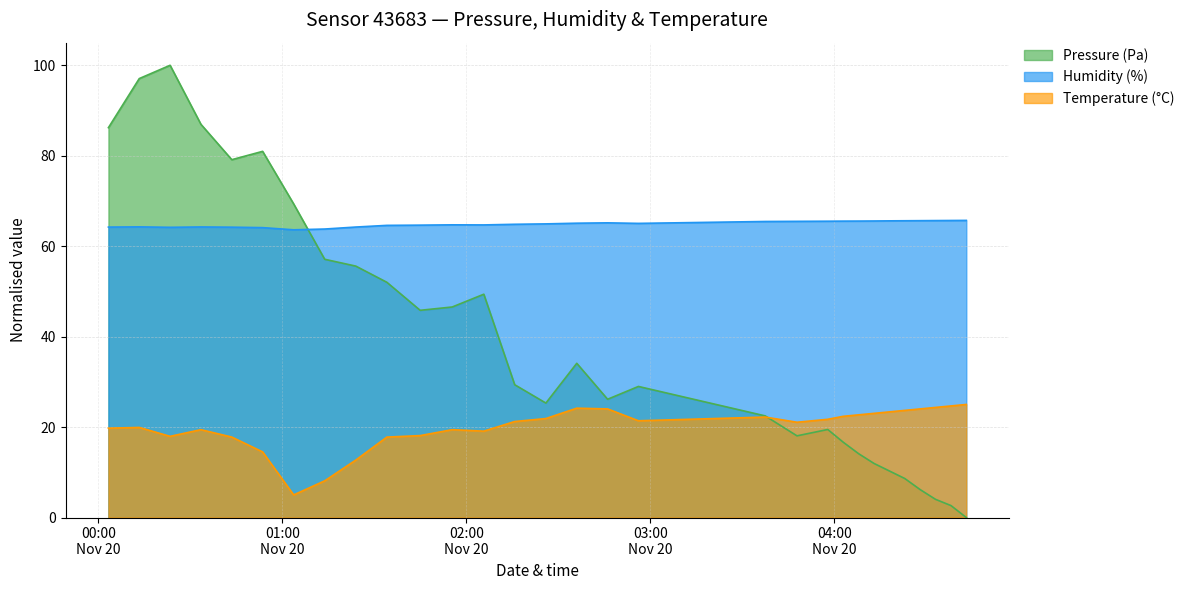

True or false: Pressure (Pa) has a value of 97.1 at 2022-11-20T00:13:22.

True